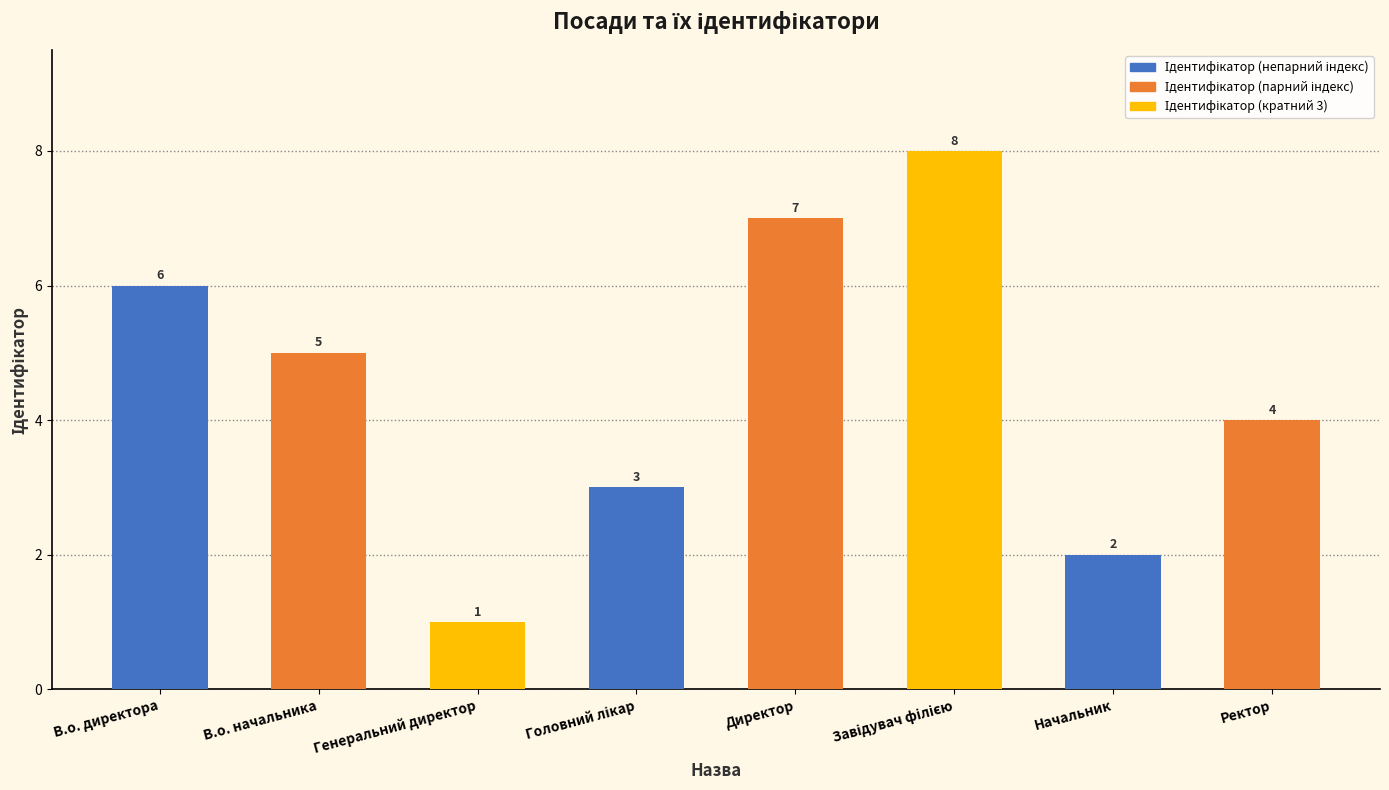

Is it true that the value at В.о. директора is 4?

False